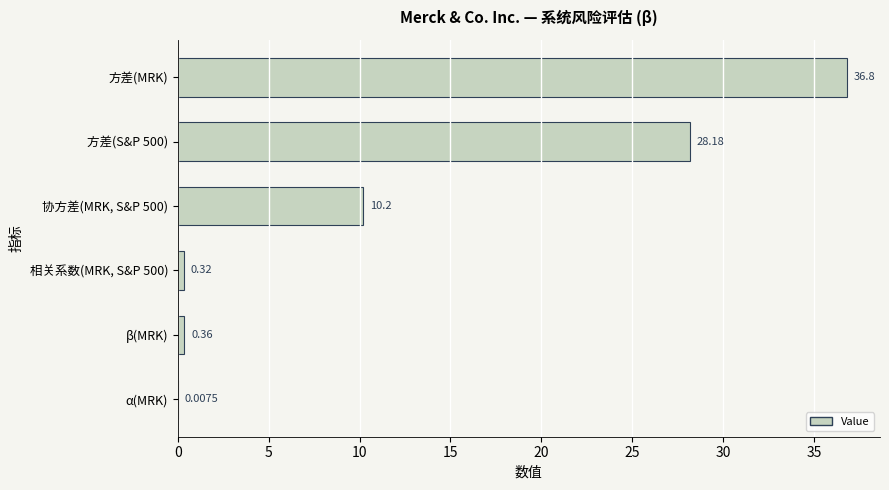

At which category does the chart reach its peak across all series?

方差(MRK)